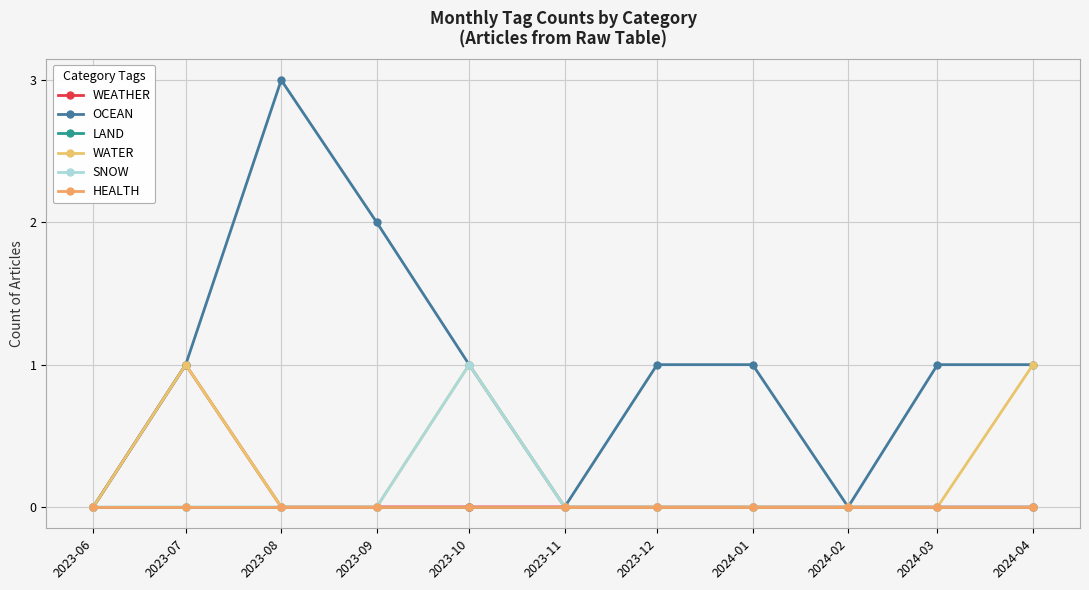

True or false: OCEAN and WATER cross at least once.

False